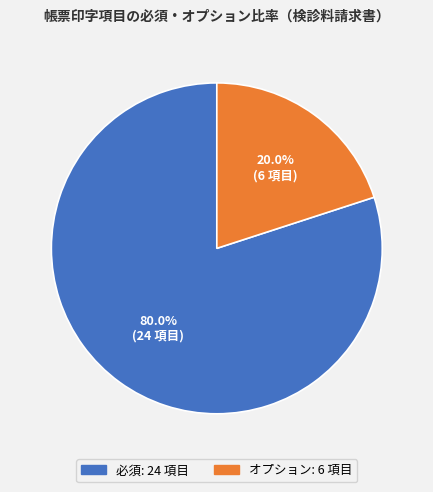

Which category has the biggest portion of the pie?

必須